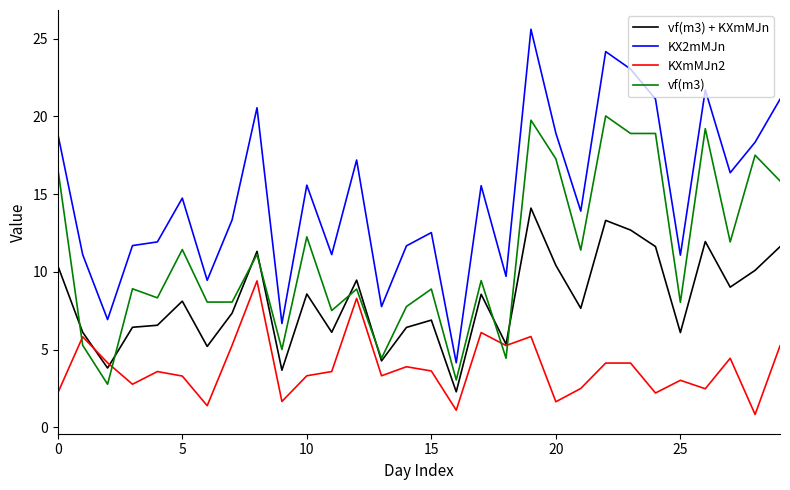

True or false: KXmMJn2 and KX2mMJn cross at least once.

False